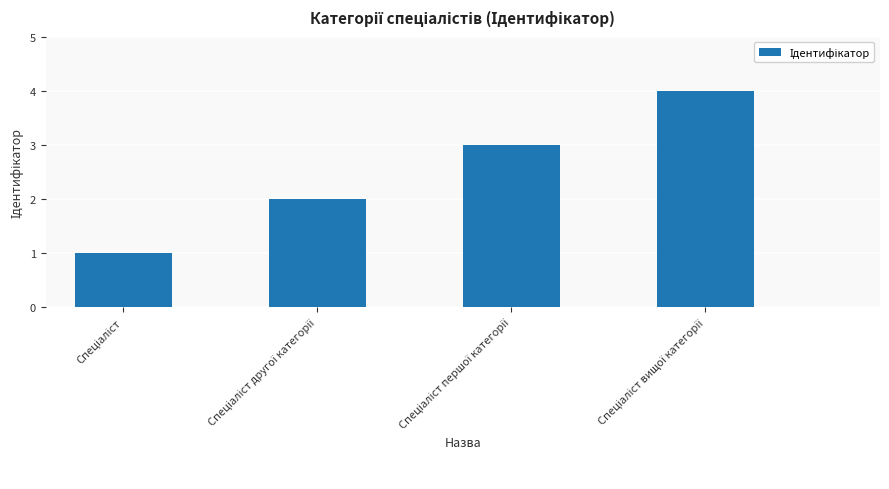

Reading left to right, transcribe all the data shown in this chart.

1	2	3	4